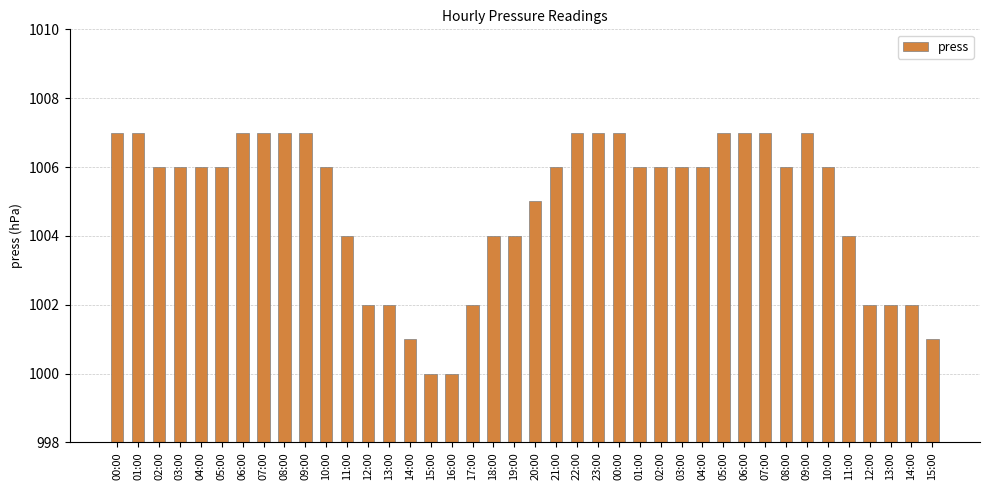

How many distinct data groups are displayed?

1